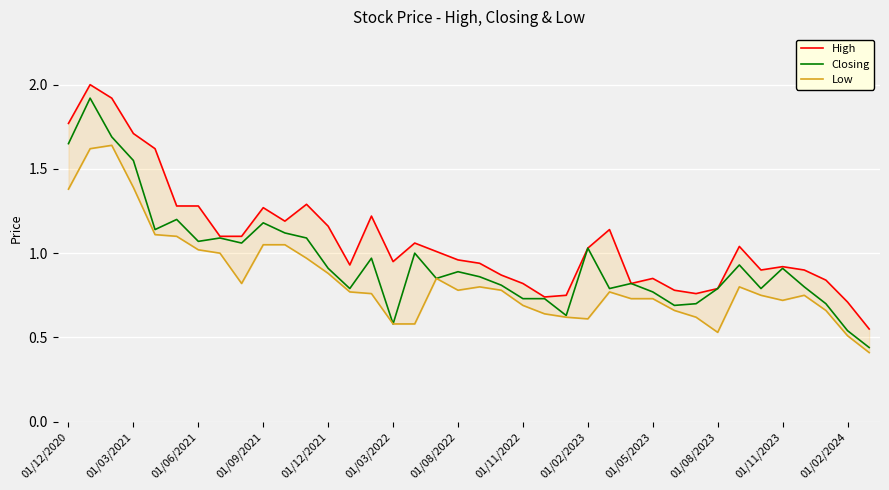

What are all the series names shown in the legend?

High, Closing, Low